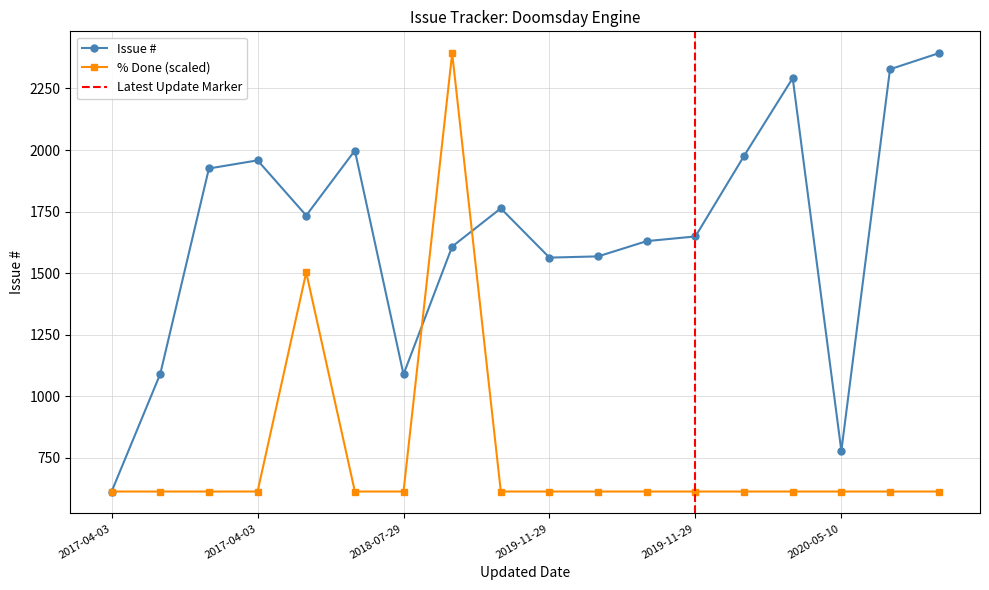

Which series changed the most between 2019-11-29 and 2018-11-05?

Issue #